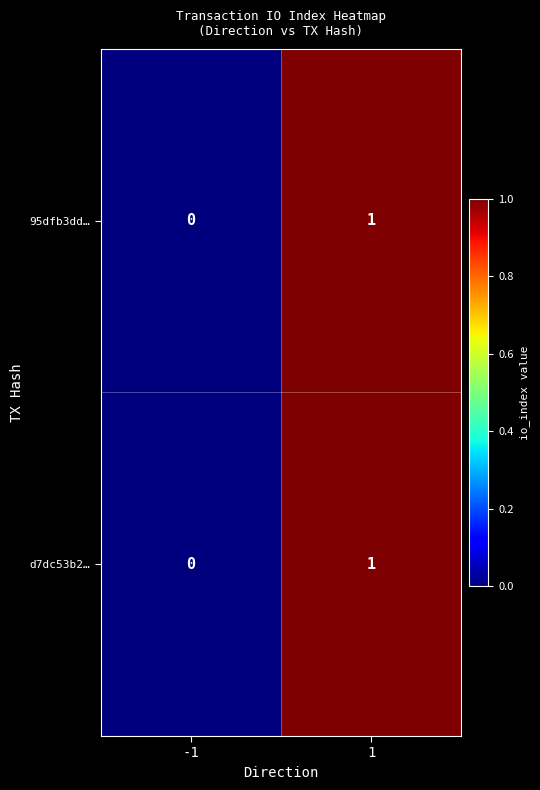

True or false: d7dc53b2… has a value of 1 at 1.

True